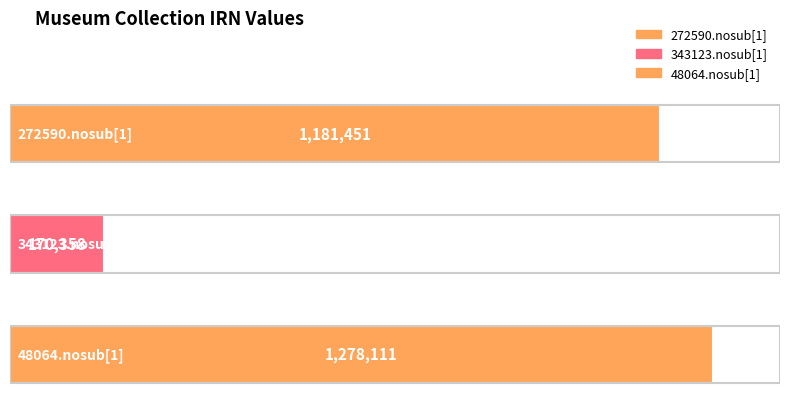

Reading right to left, what are all the values shown in this chart?

48064.nosub[1]=1278111	343123.nosub[1]=170358	272590.nosub[1]=1181451